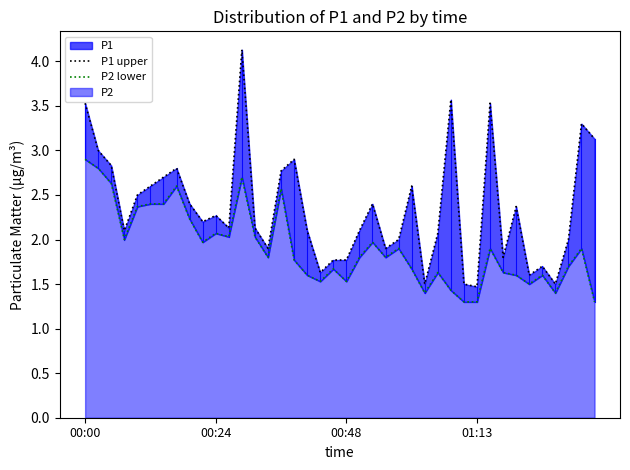

Reading right to left, what are all the values shown in this chart?

P1 upper: 3.1	3.3	2.0	1.5	1.7	1.6	2.4	1.8	3.5	1.5	1.5	3.6	2.1	1.5	2.6	2.0	1.9	2.4	2.1	1.8	1.8	1.6	2.1	2.9	2.8	1.9	2.1	4.1	2.1	2.3	2.2	2.4	2.8	2.7	2.6	2.5	2.1	2.8	3.0	3.5
P2 lower: 1.3	1.9	1.7	1.4	1.6	1.5	1.6	1.6	1.9	1.3	1.3	1.4	1.6	1.4	1.7	1.9	1.8	2.0	1.8	1.5	1.7	1.5	1.6	1.8	2.6	1.8	2.0	2.7	2.0	2.1	2.0	2.2	2.6	2.4	2.4	2.4	2.0	2.6	2.8	2.9